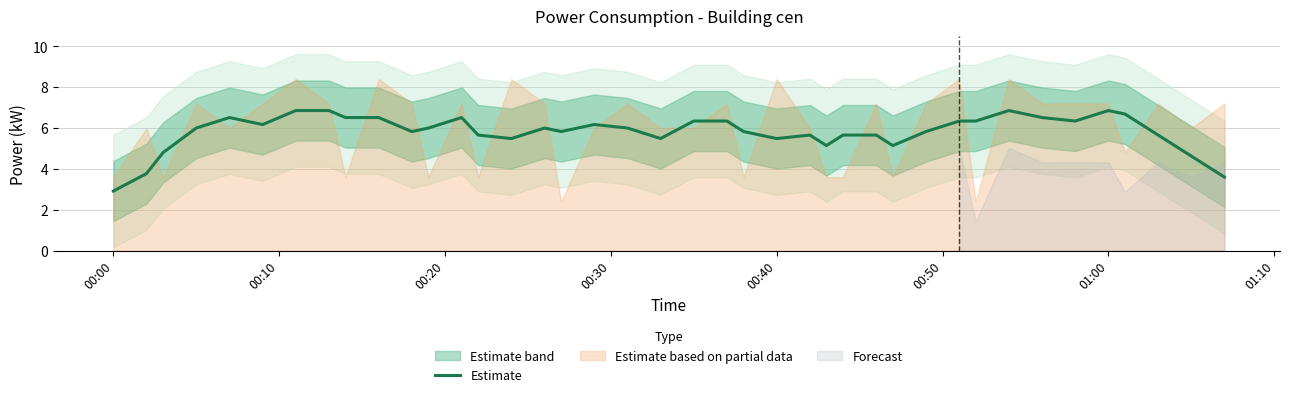

How many interior local peaks (higher than both neighbors) does the data have?

8